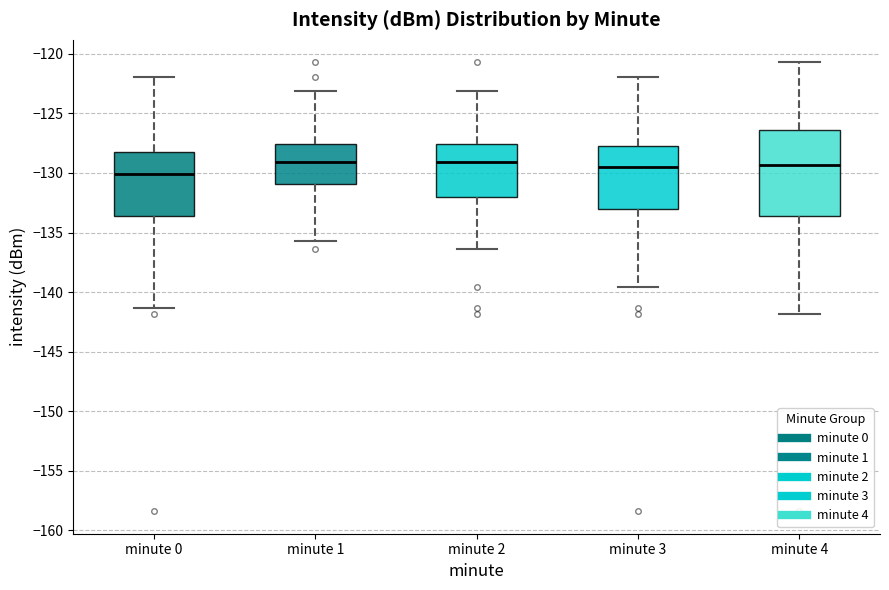

Comparing the boxes themselves (not the whiskers), which one is the tallest?

minute 4